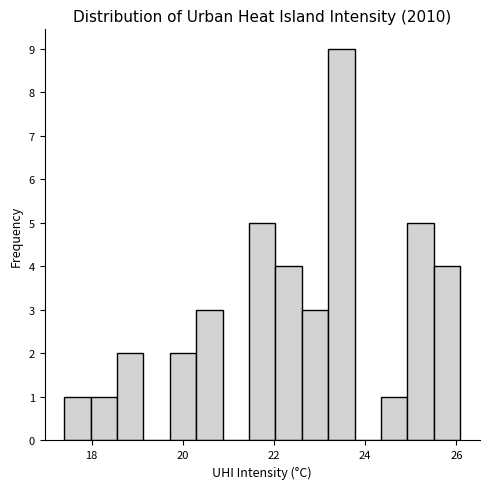

Around what value on the x-axis is the tallest bar? Give the approximate position of its centre, as read against the axis.

23.4